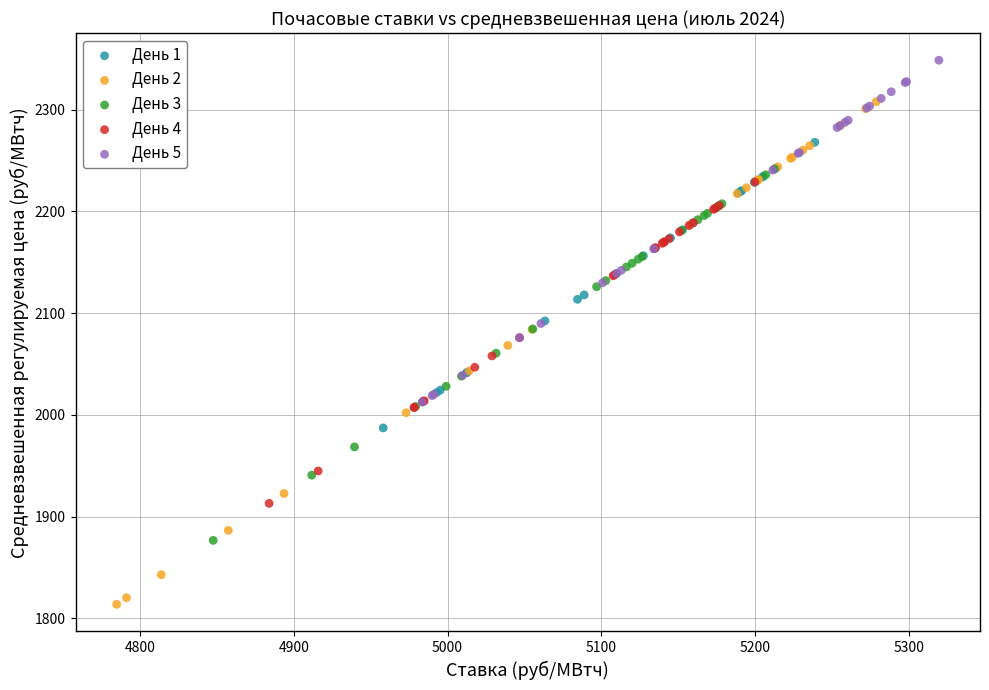

Which series has the widest spread of Y values?

День 2